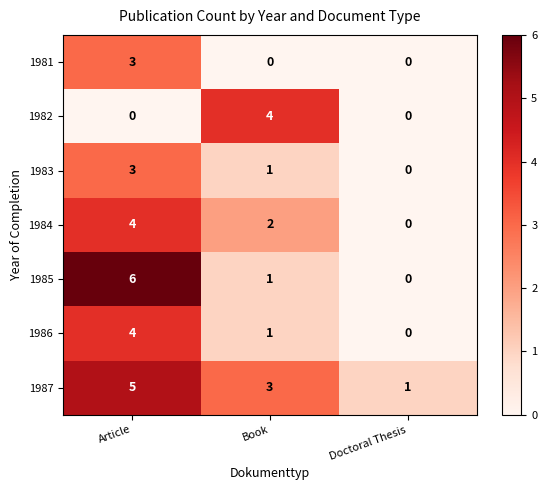

Rank the categories by 1986 value from lowest to highest.

Doctoral Thesis, Book, Article